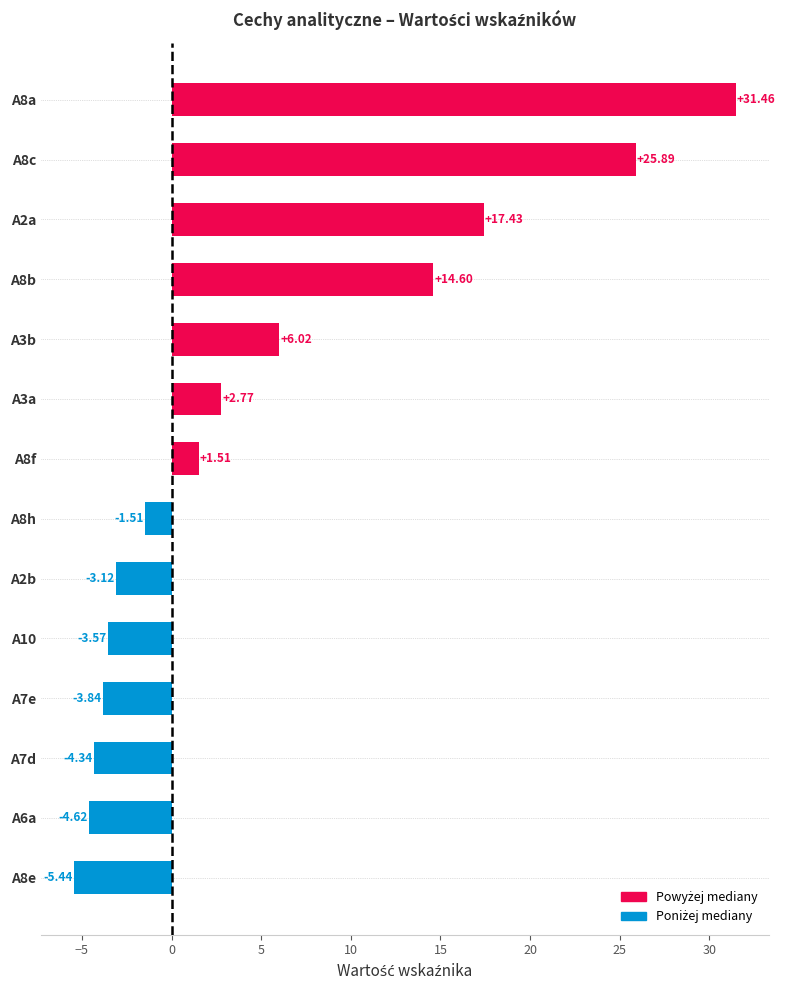

What is the difference between the maximum and minimum values?

36.9